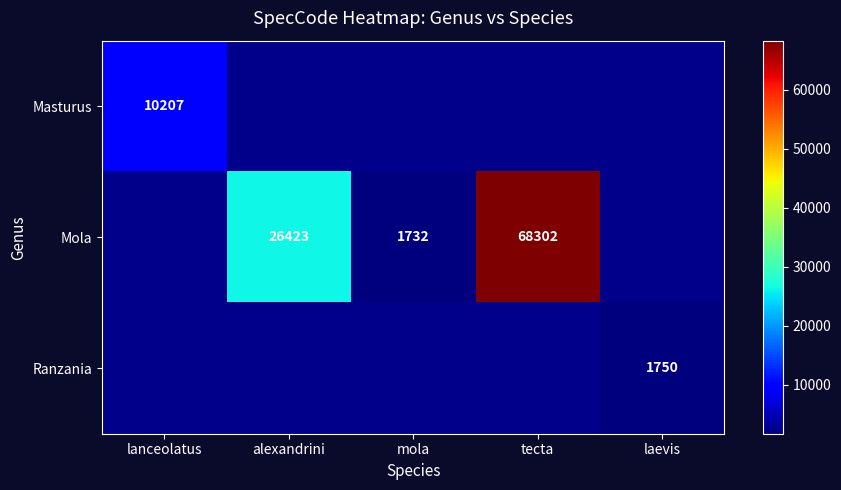

Is the value of Mola at mola greater than the value of Masturus at lanceolatus?

No